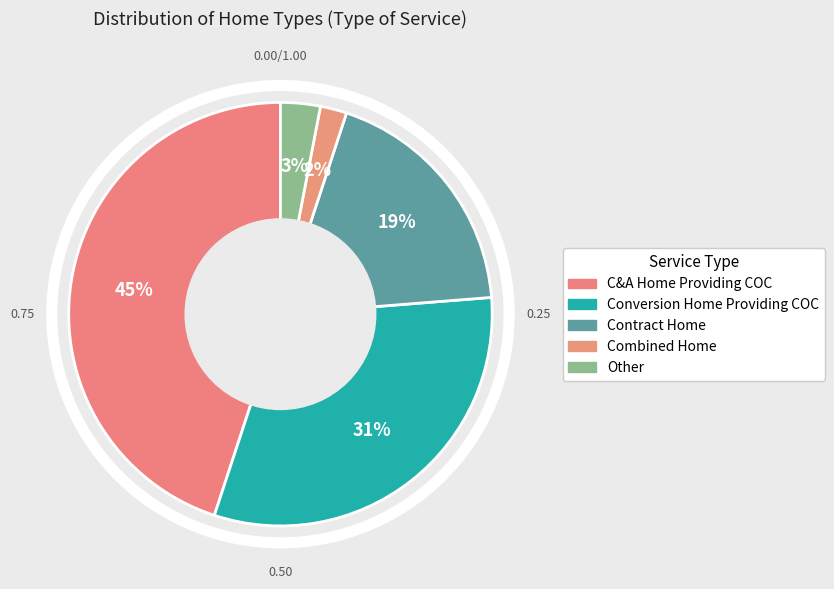

Which slice is the smallest?

Combined Home